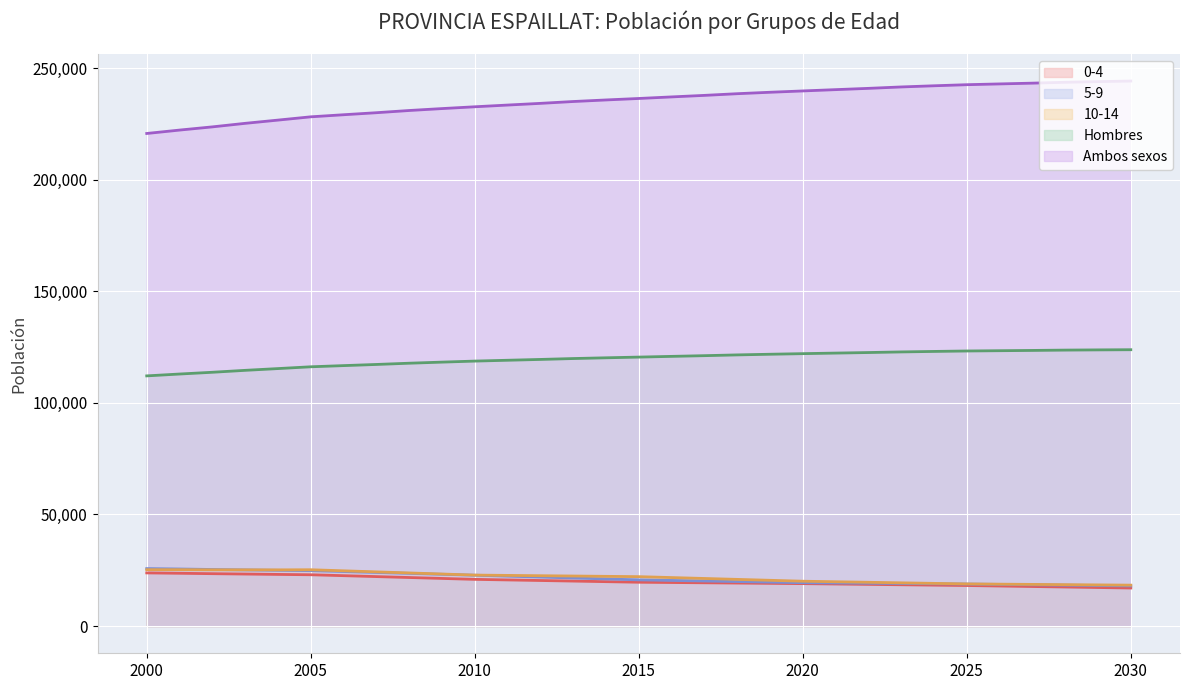

At which category does 10-14 reach its first local valley?

2004